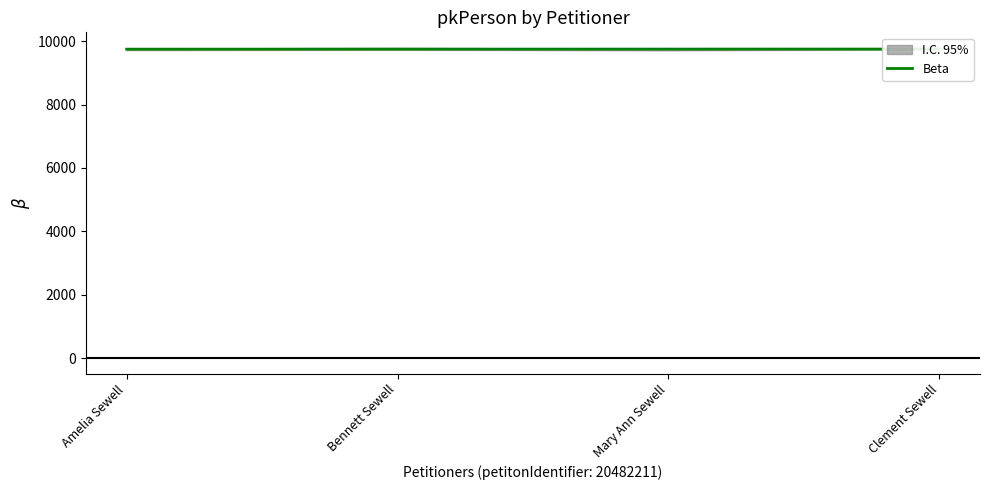

At which category does the chart reach its minimum across all series?

Amelia Sewell